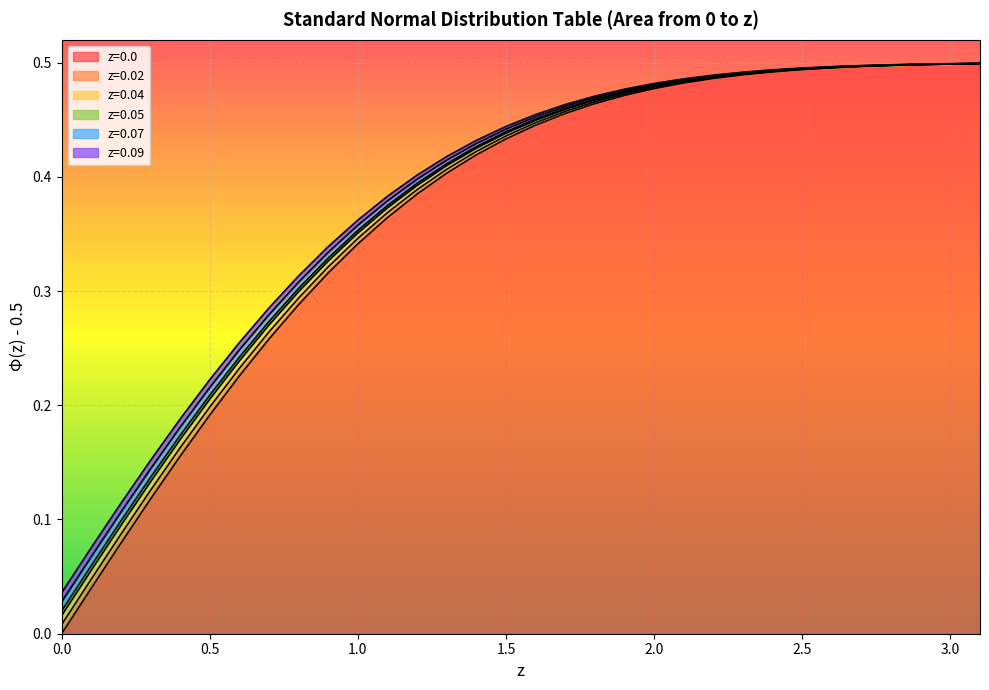

Which has a higher value, 0.0 or 1.7?

1.7